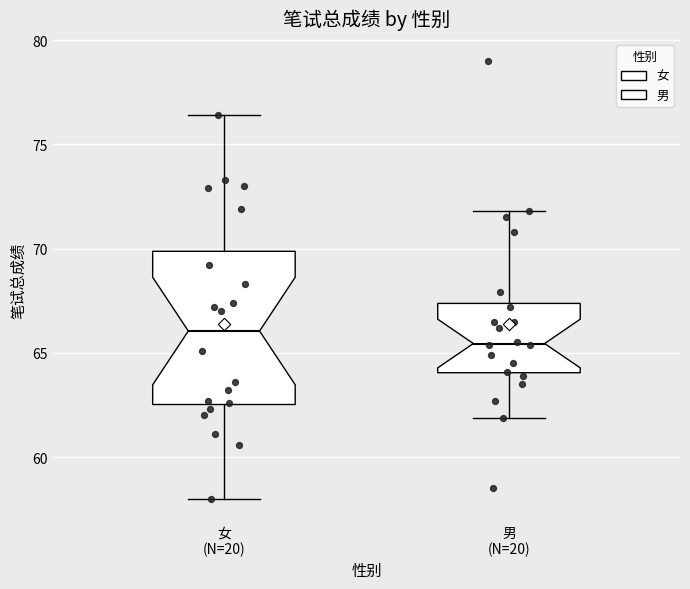

Where does the lower whisker of the box for 女 (N=20) end on the y-axis? The values are not printed on the chart, so give them approximately, as read against the axis.

58.0